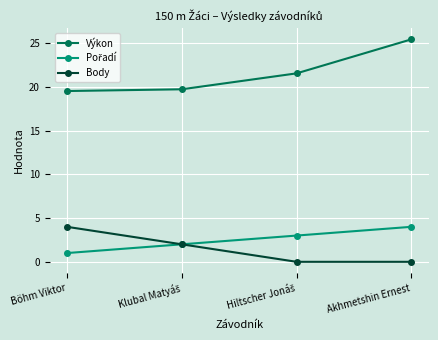

Does the chart have visible grid lines?

Yes